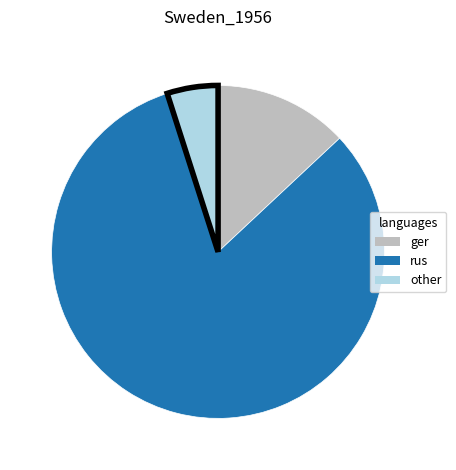

Count the number of slices in the pie.

3